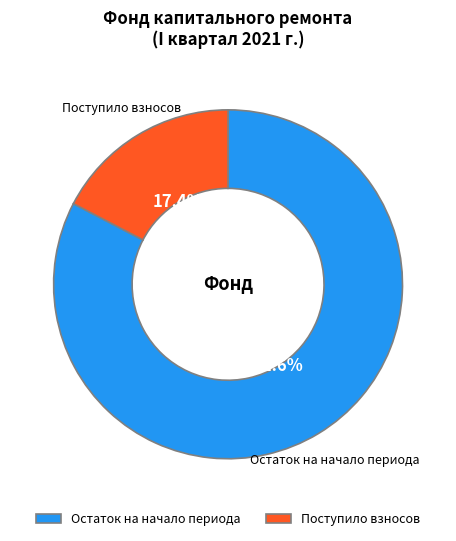

Does Поступило взносов account for over 50% of the chart?

No